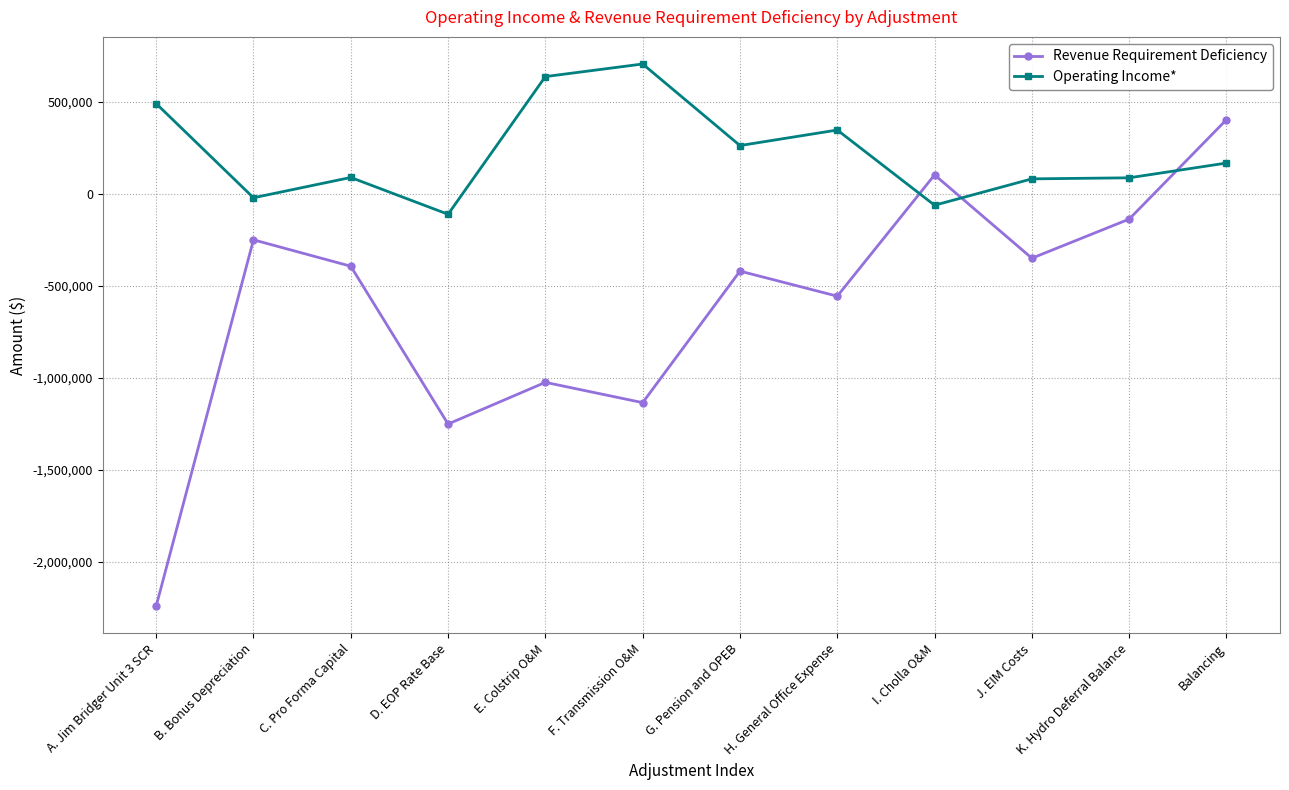

What is the value of the Revenue Requirement Deficiency point at the 12th from the left?

401947.9